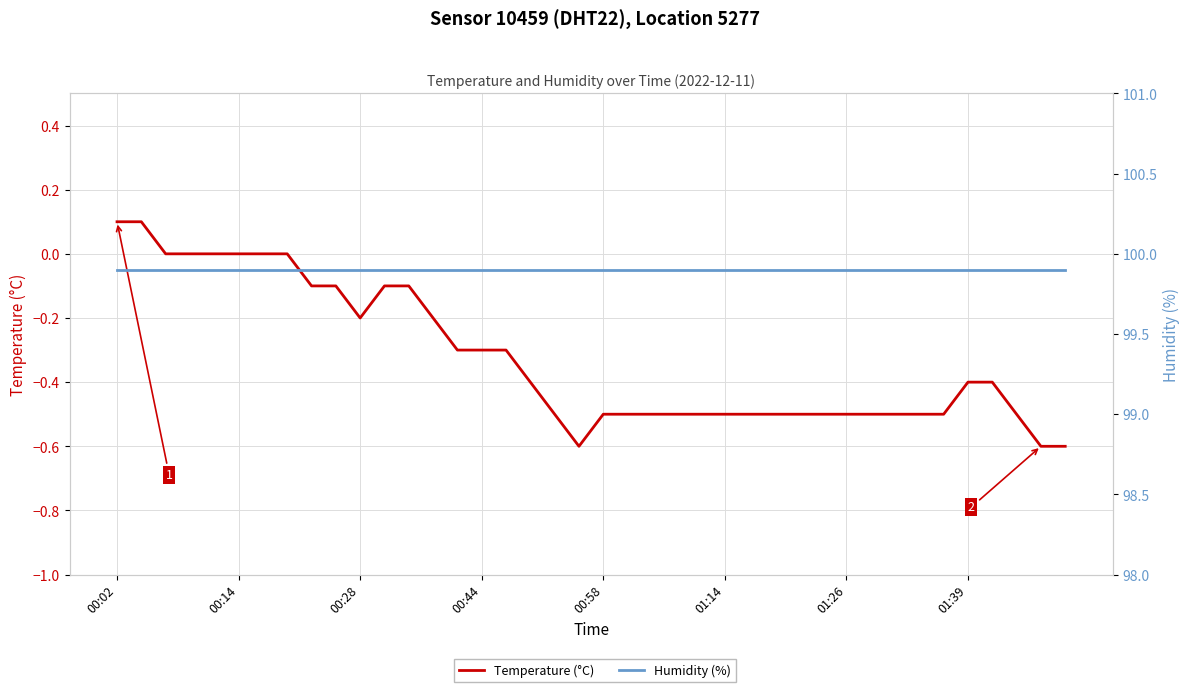

Is it true that Humidity (%) equals 99.9 at 11?

True